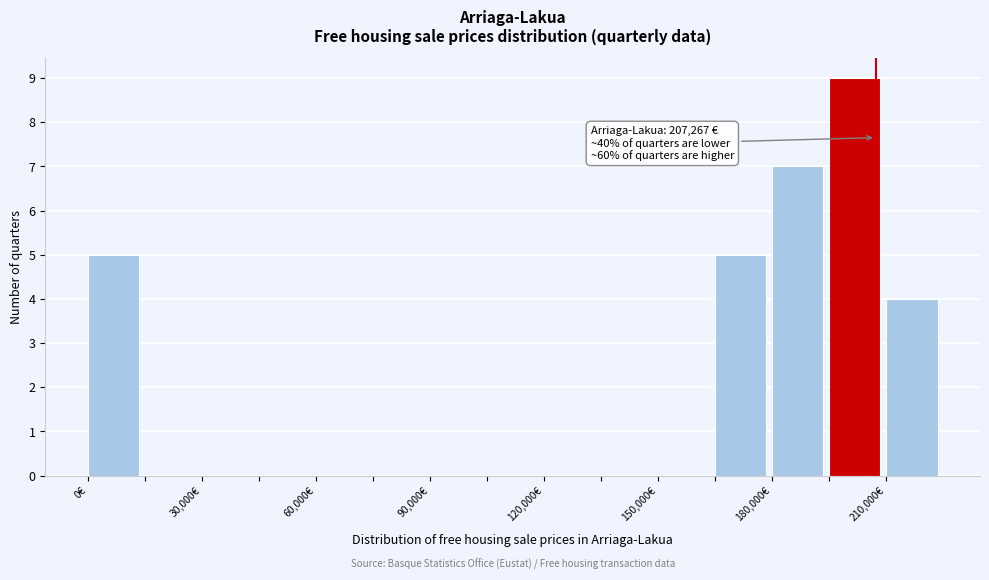

Around what value on the x-axis is the tallest bar? Give the approximate position of its centre, as read against the axis.

200000